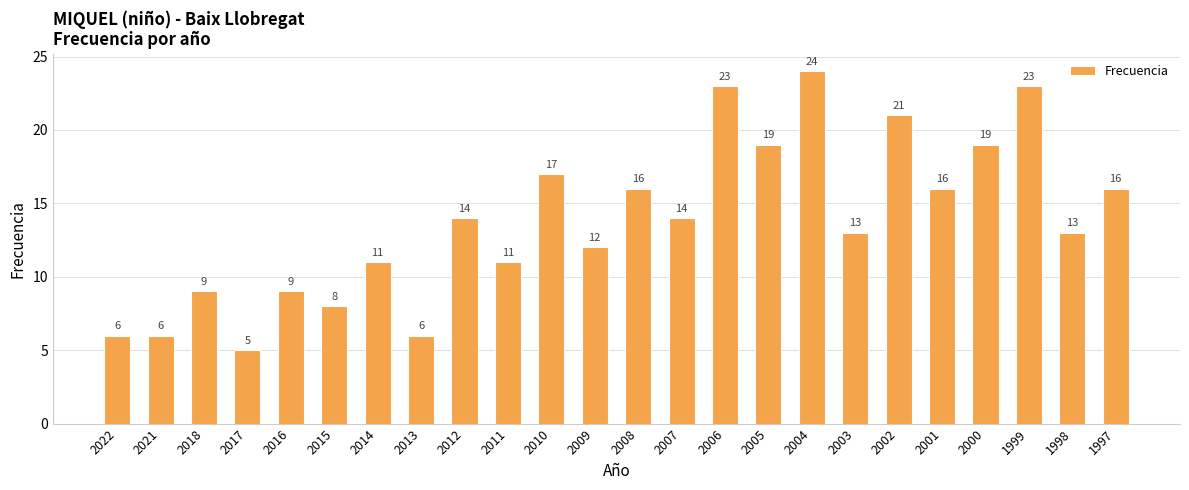

What is the sum of the values at 2004 and 2015?

32